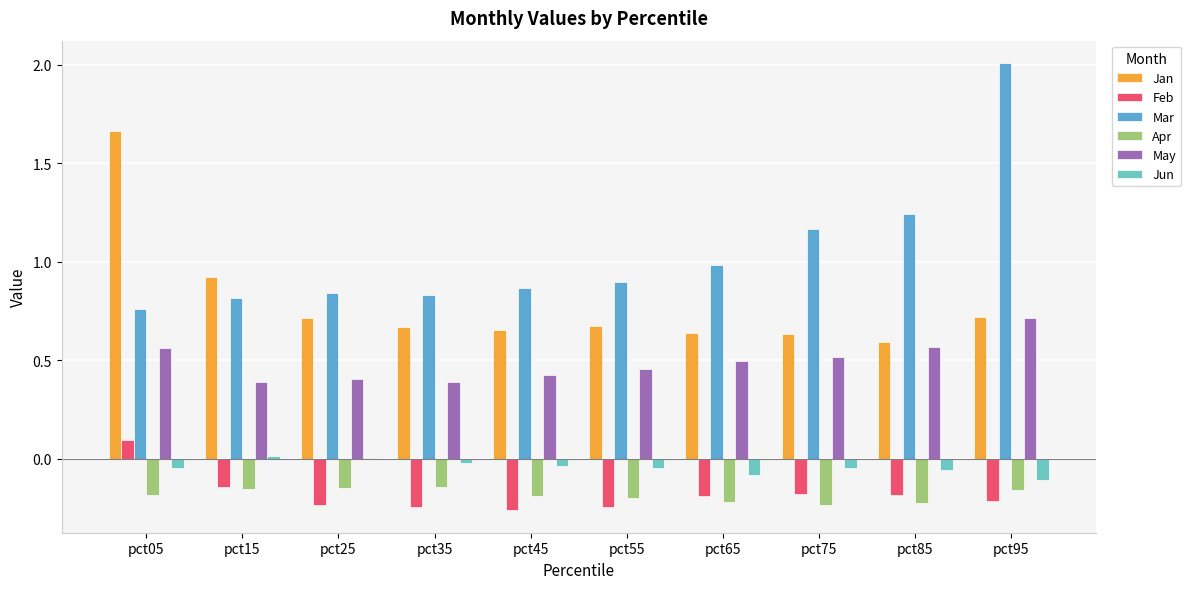

Which series has the largest range (max minus min)?

Mar